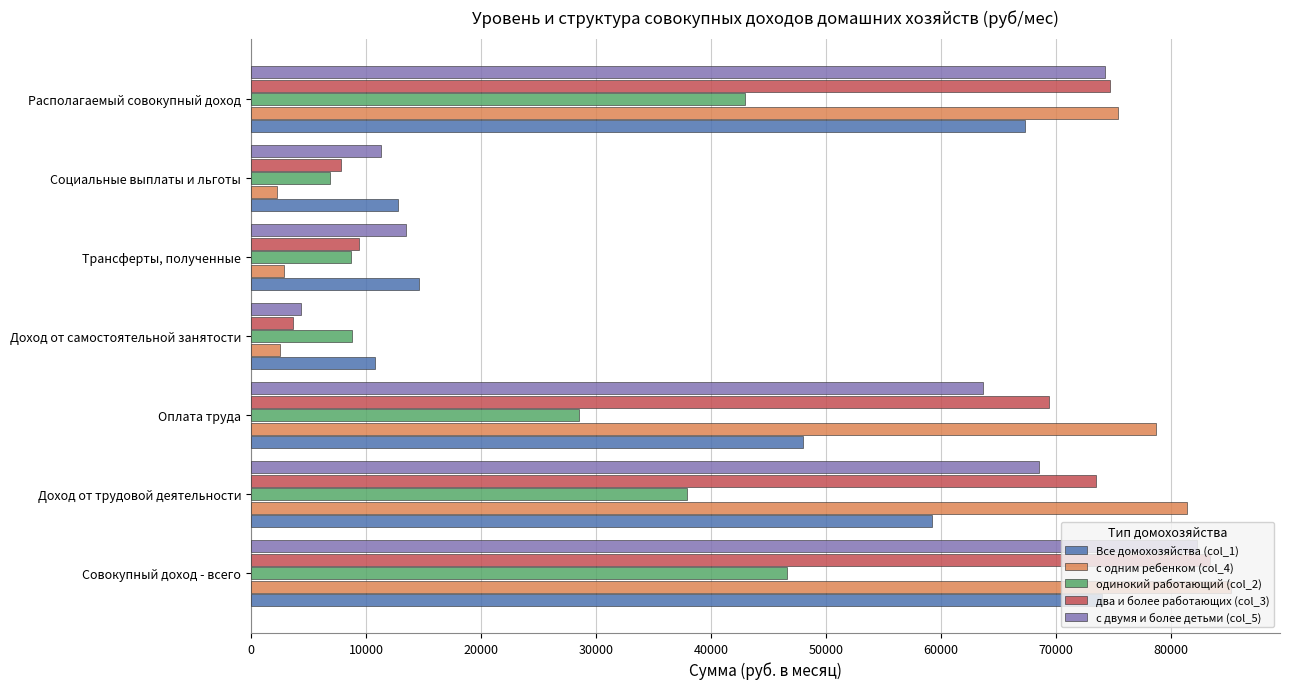

What is the difference between the maximum and second lowest values in the одинокий работающий (col_2) series?

37941.6